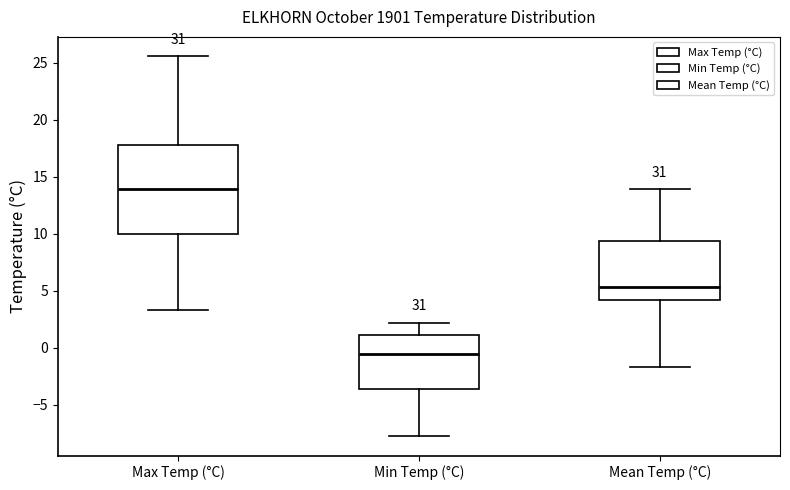

Reading left to right, read every box against the y-axis: the position of its median line, the range the box covers, and the ends of its whiskers. The values are not printed on the chart, so give them approximately, as read against the axis.

Max Temp (°C): median 14.0, box 10.0 to 18.0, whiskers 3.5 to 25.5
Min Temp (°C): median -0.5, box -3.5 to 1.0, whiskers -8.0 to 2.0
Mean Temp (°C): median 5.5, box 4.0 to 9.5, whiskers -1.5 to 14.0